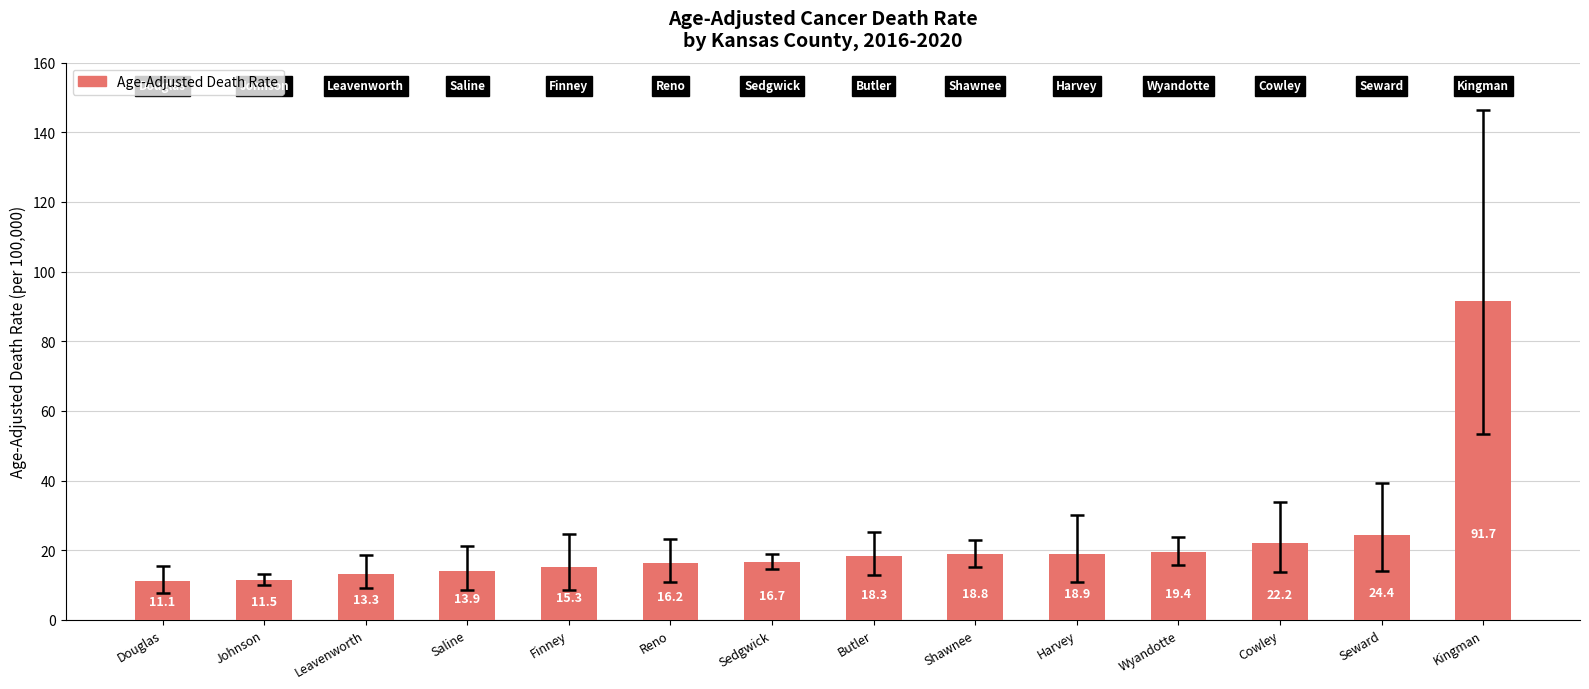

What is the ratio of the value at Sedgwick to the value at Douglas?

1.5